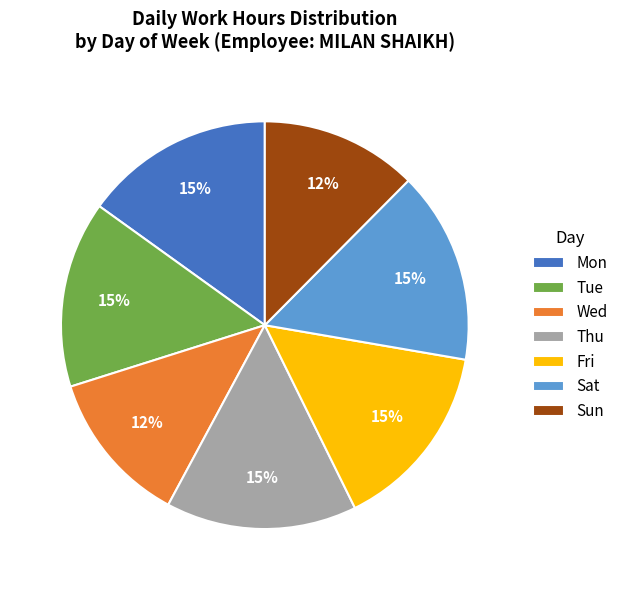

Is there any slice that represents more than half of the pie?

No